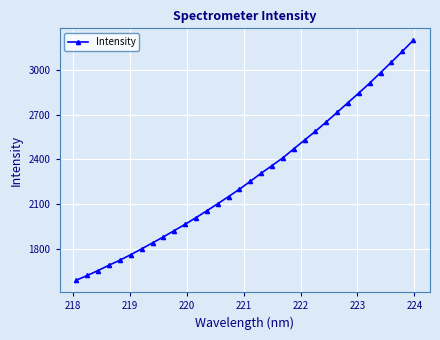

What is the greatest value displayed?

3195.8